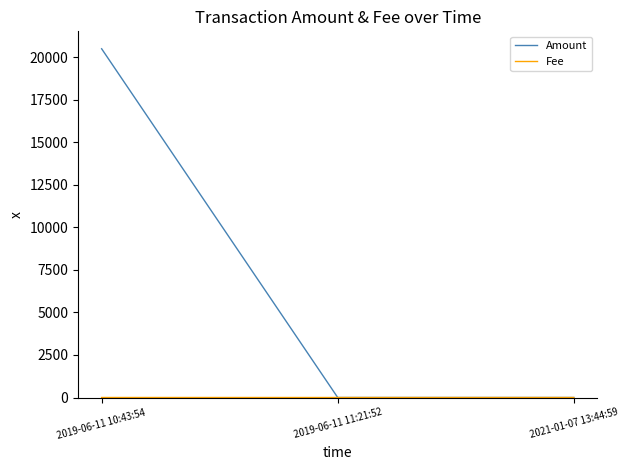

At how many categories does at least one series exceed 3067?

1